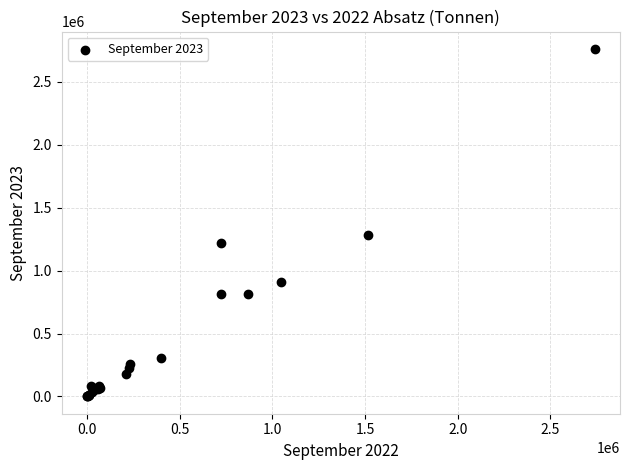

What Y value in the scatter plot is closest to 1381511?

1279688